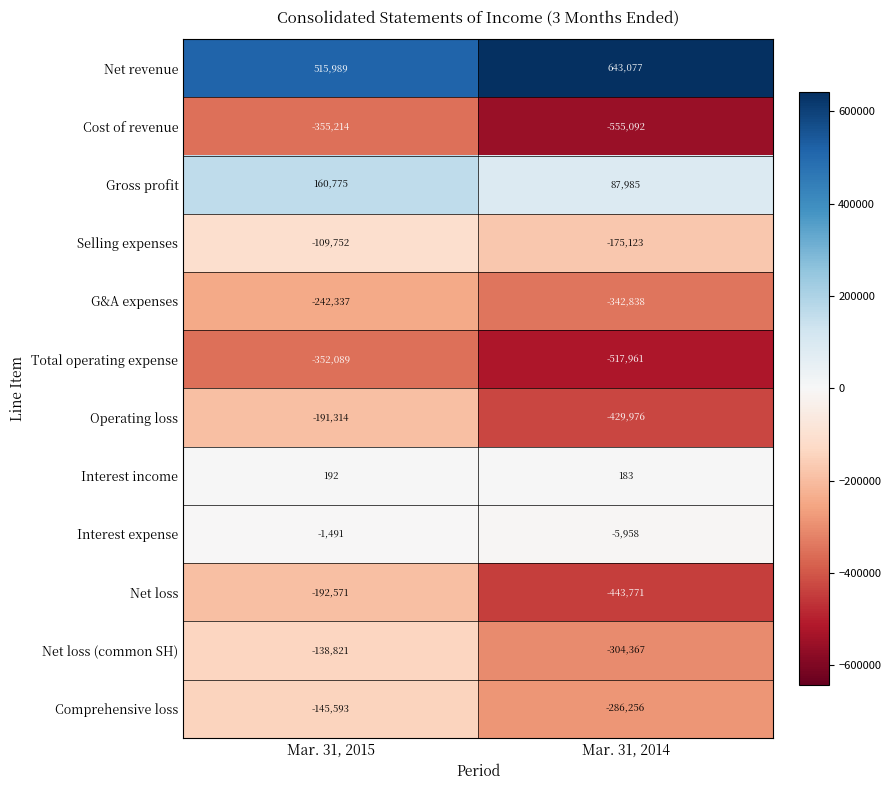

Rank the series by their maximum value, from highest to lowest.

Net revenue, Gross profit, Interest income, Interest expense, Selling expenses, Net loss (common SH), Comprehensive loss, Operating loss, Net loss, G&A expenses, Total operating expense, Cost of revenue